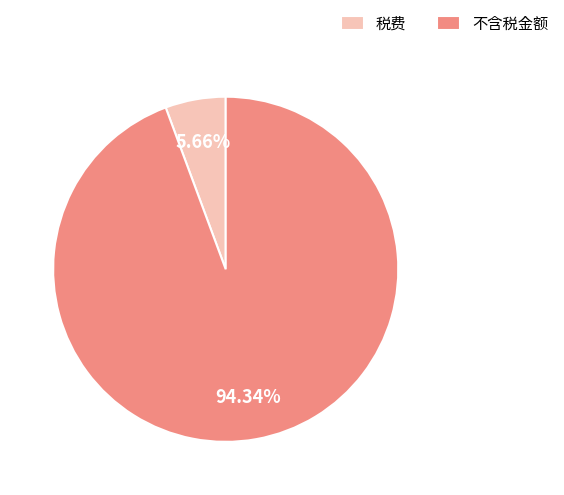

Rank the categories by value from lowest to highest.

税费, 不含税金额